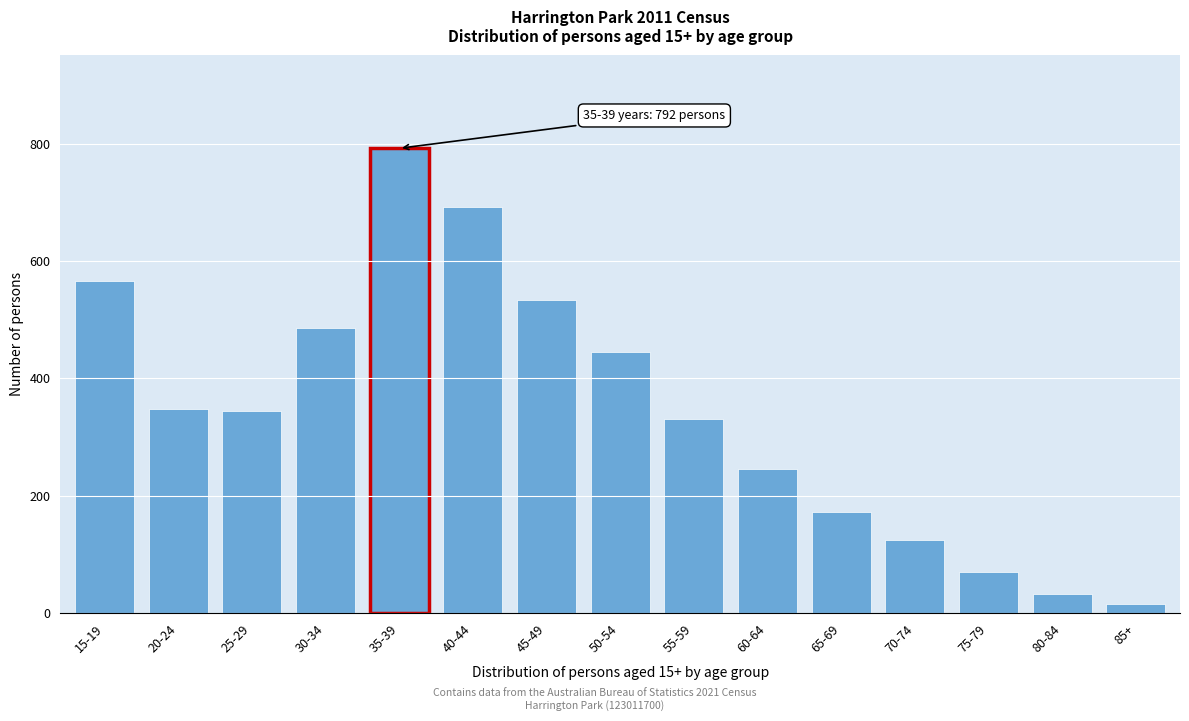

Reading left to right, transcribe all the data shown in this chart.

565	348	344	485	792	692	534	445	331	245	172	124	69	32	15